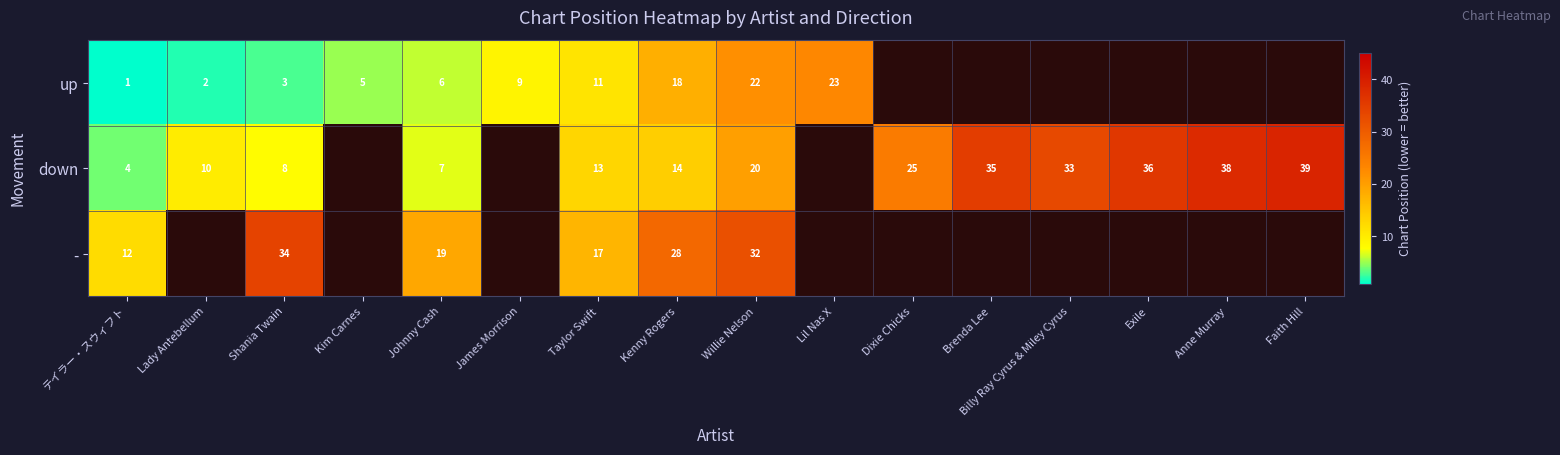

The value of down at Anne Murray is 51. True or false?

False